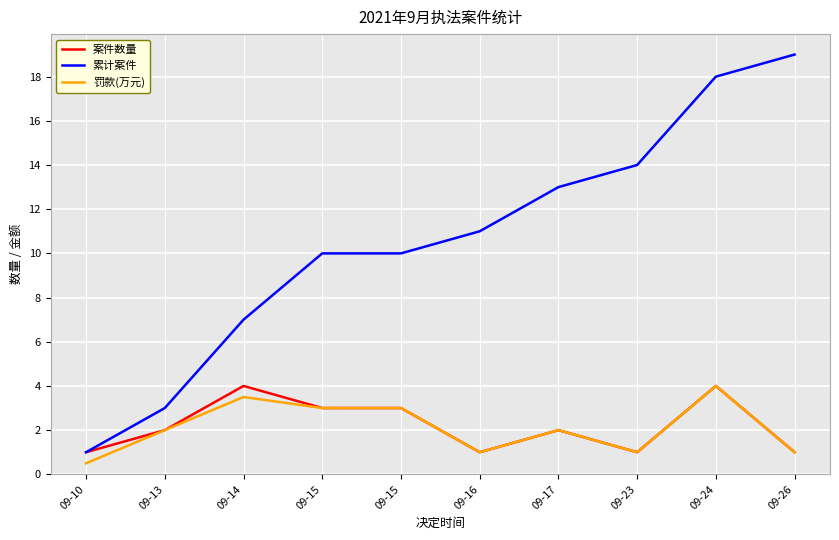

What is the lowest value of the 累计案件 series?

1.0